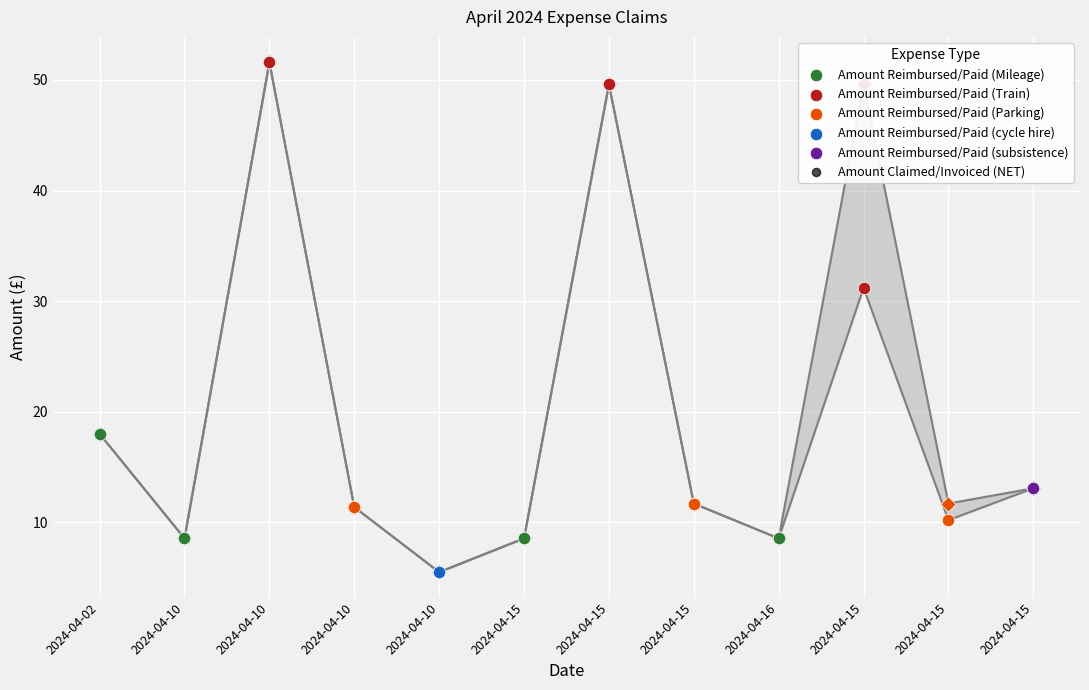

What is the ratio of the value at 2024-04-15 to the value at 2024-04-15?

0.3